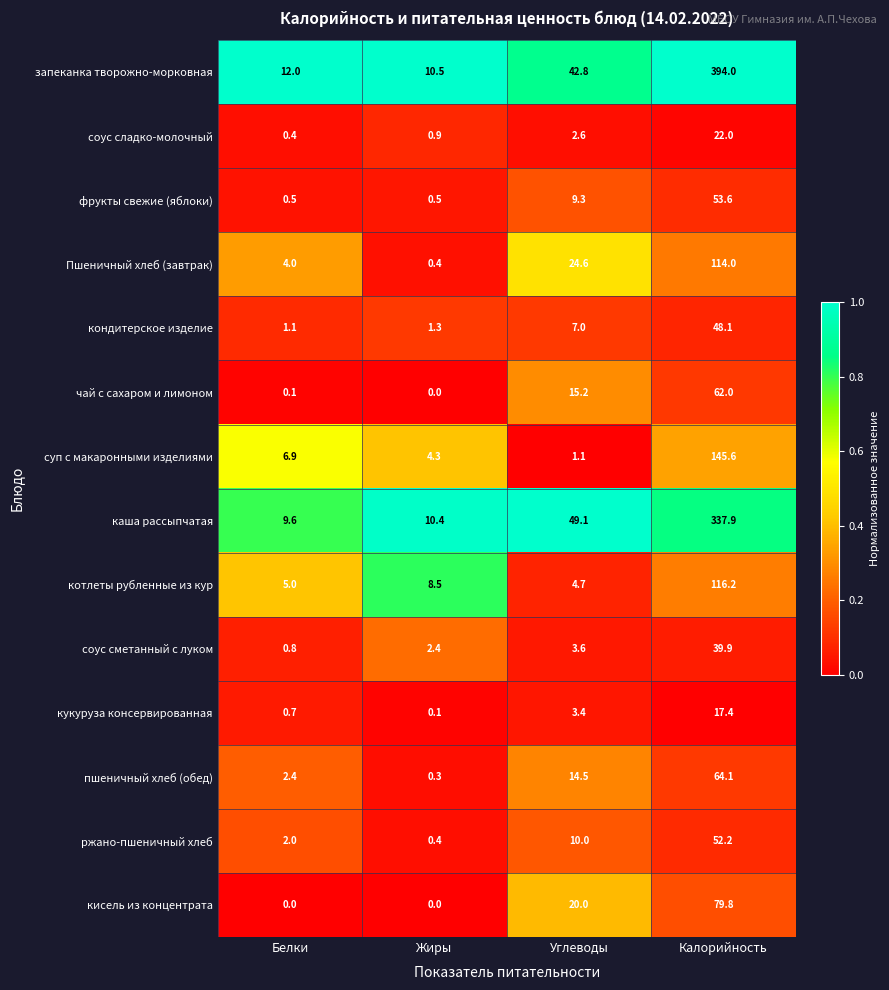

What is the maximum value for каша рассыпчатая?

337.9